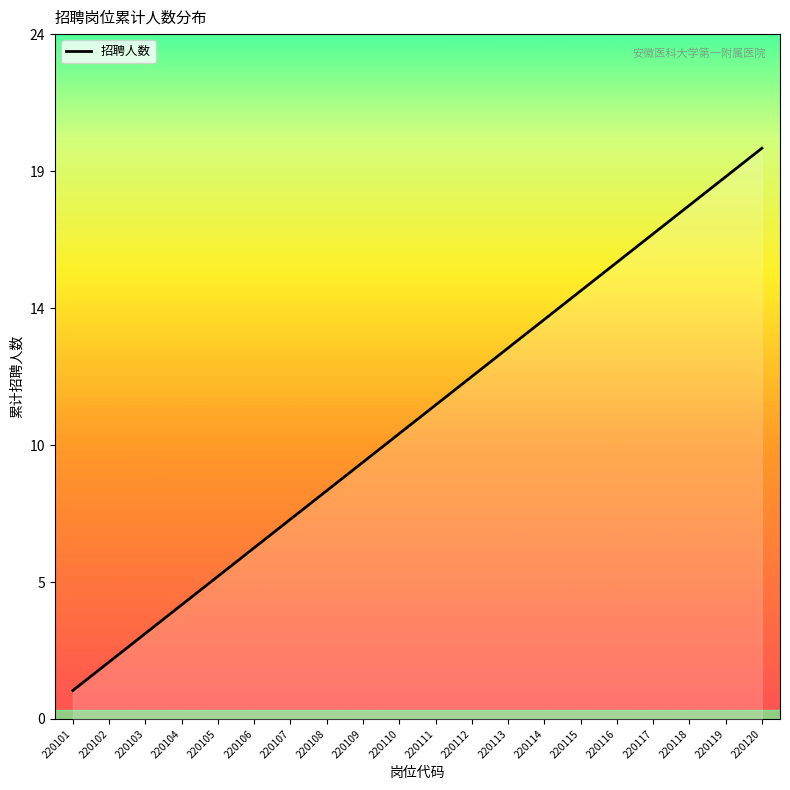

What is the maximum value shown in the chart?

20